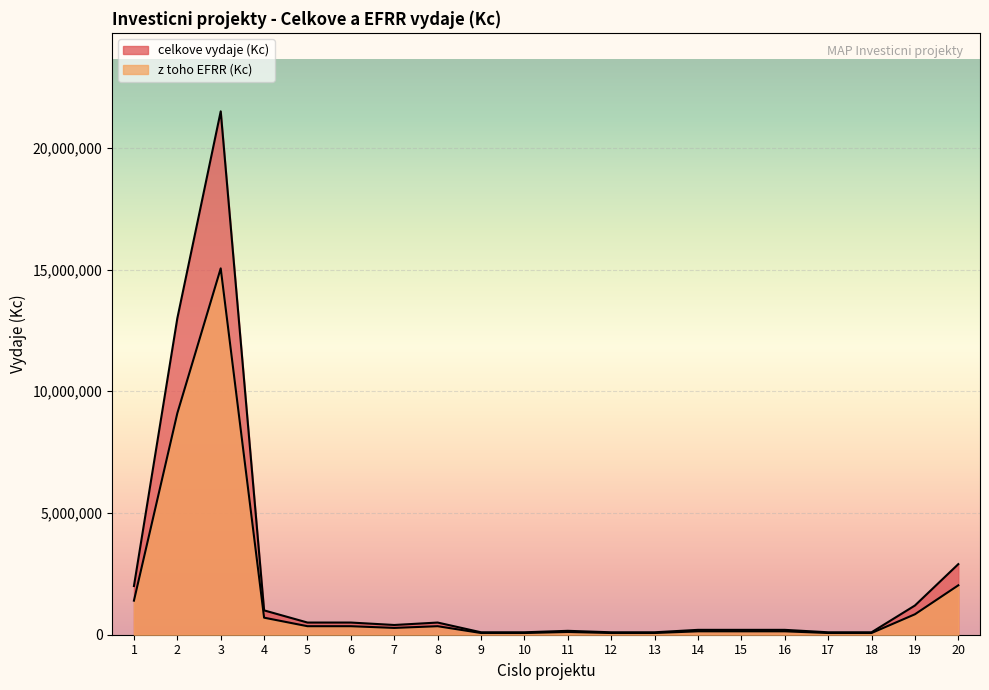

What is the approximate value of z toho EFRR (Kc) at 5?

350000